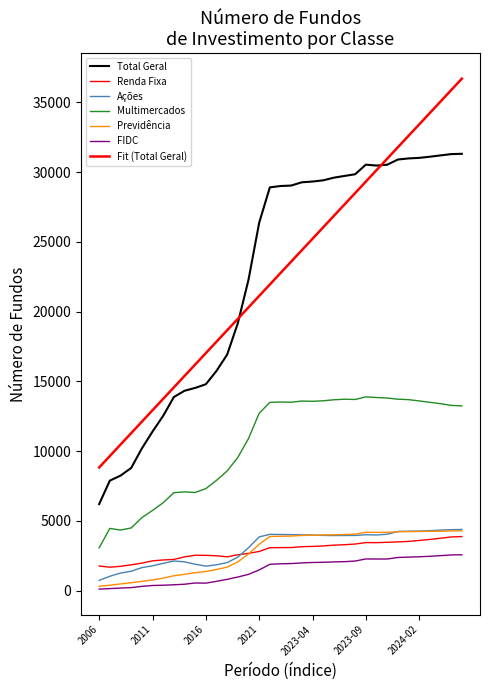

Does the chart display data point markers on the line(s)?

No